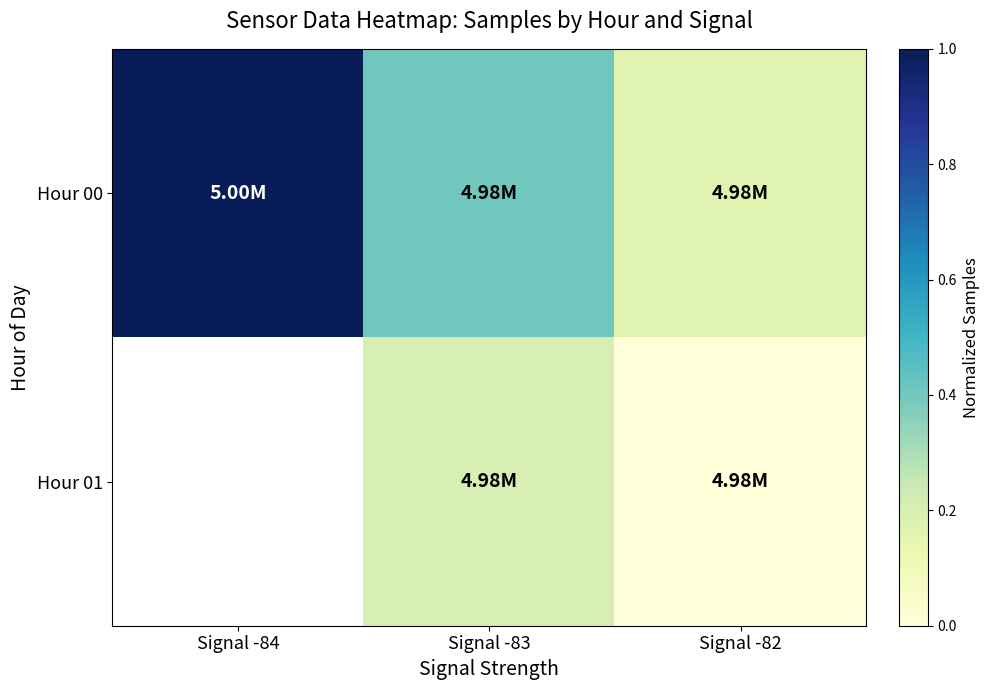

Which series has the largest total across all categories?

Hour 00